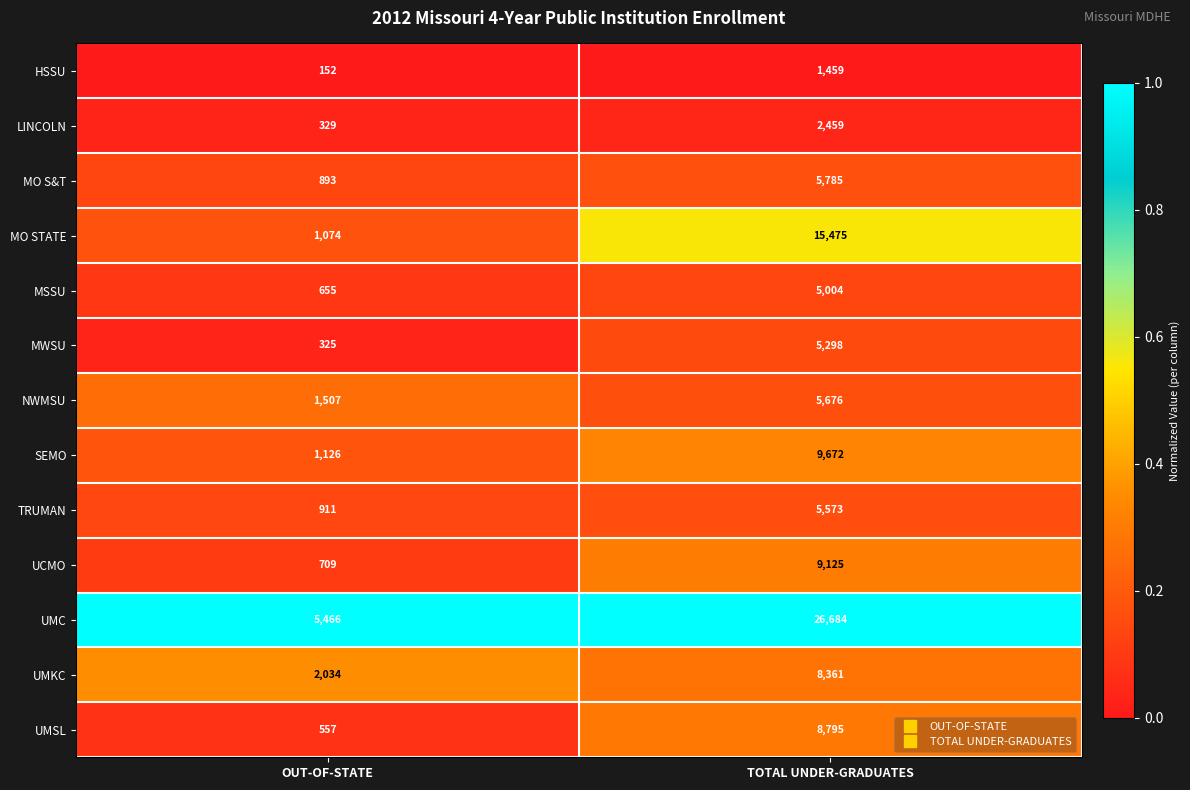

Count the number of categories in the chart.

2